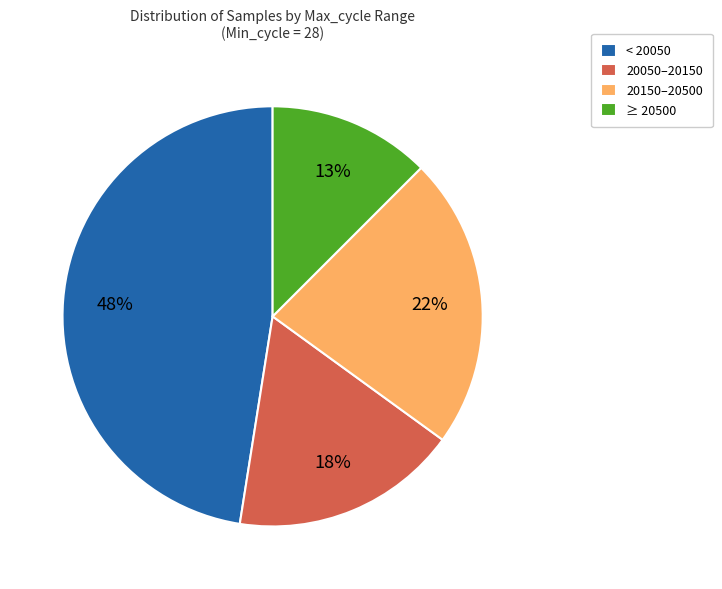

Is there a majority slice in this chart?

No